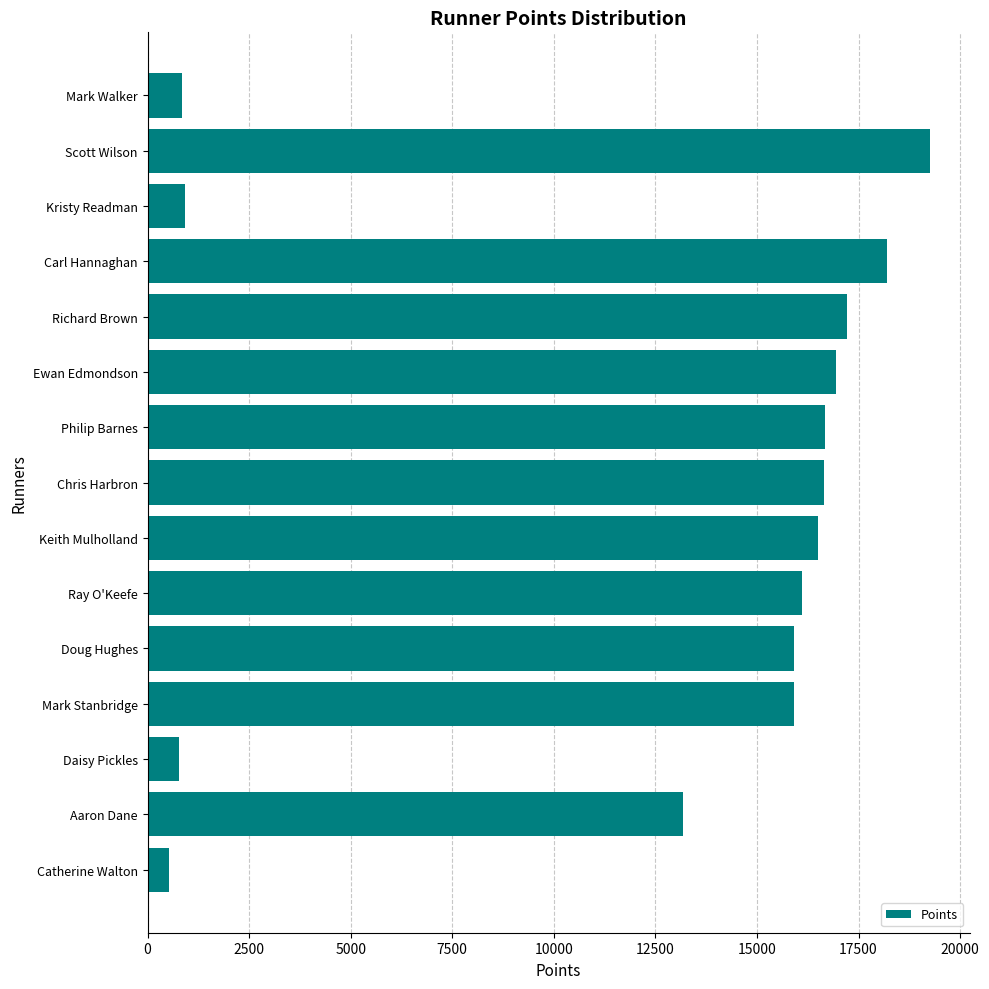

What is the label of the 2nd bar from the bottom?

Aaron Dane